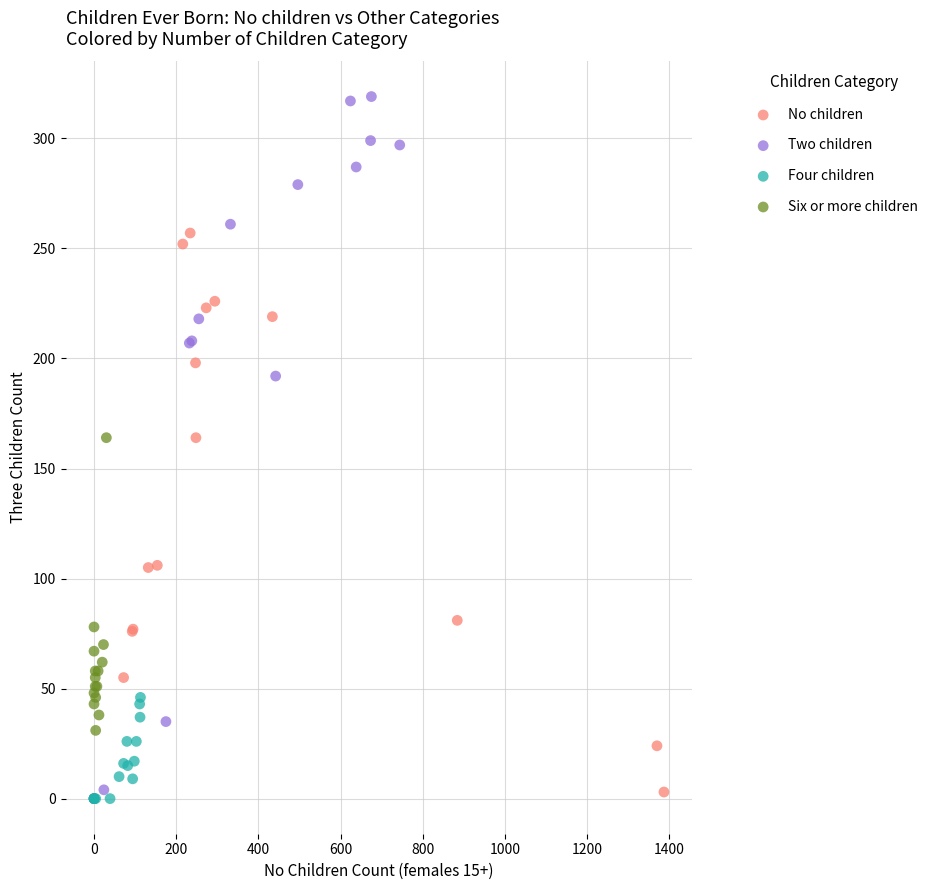

Which series has the largest Y range (max minus min)?

Two children